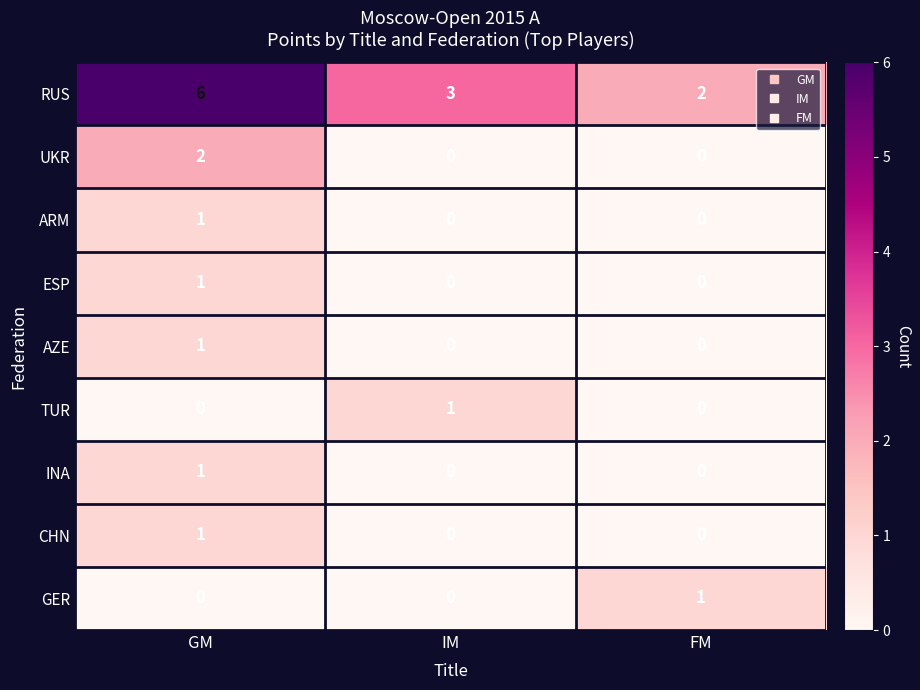

Reading right to left, list all the values displayed in this chart.

RUS: FM=2	IM=3	GM=6
UKR: FM=0	IM=0	GM=2
ARM: FM=0	IM=0	GM=1
ESP: FM=0	IM=0	GM=1
AZE: FM=0	IM=0	GM=1
TUR: FM=0	IM=1	GM=0
INA: FM=0	IM=0	GM=1
CHN: FM=0	IM=0	GM=1
GER: FM=1	IM=0	GM=0